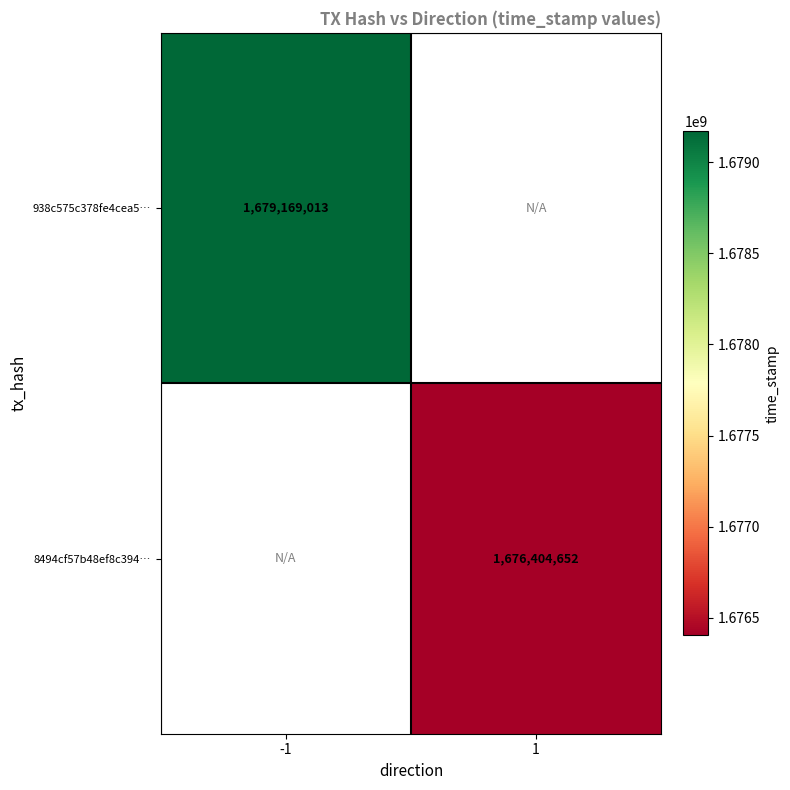

Is it true that 8494cf57b48ef8c394… equals 2943151081 at 1?

False